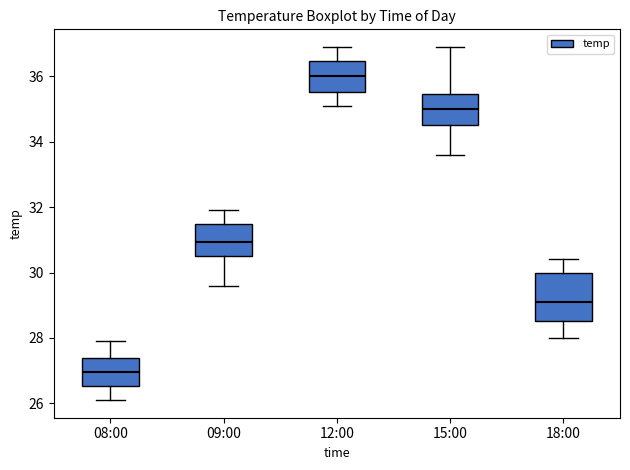

Comparing the boxes themselves (not the whiskers), which one is the tallest?

18:00